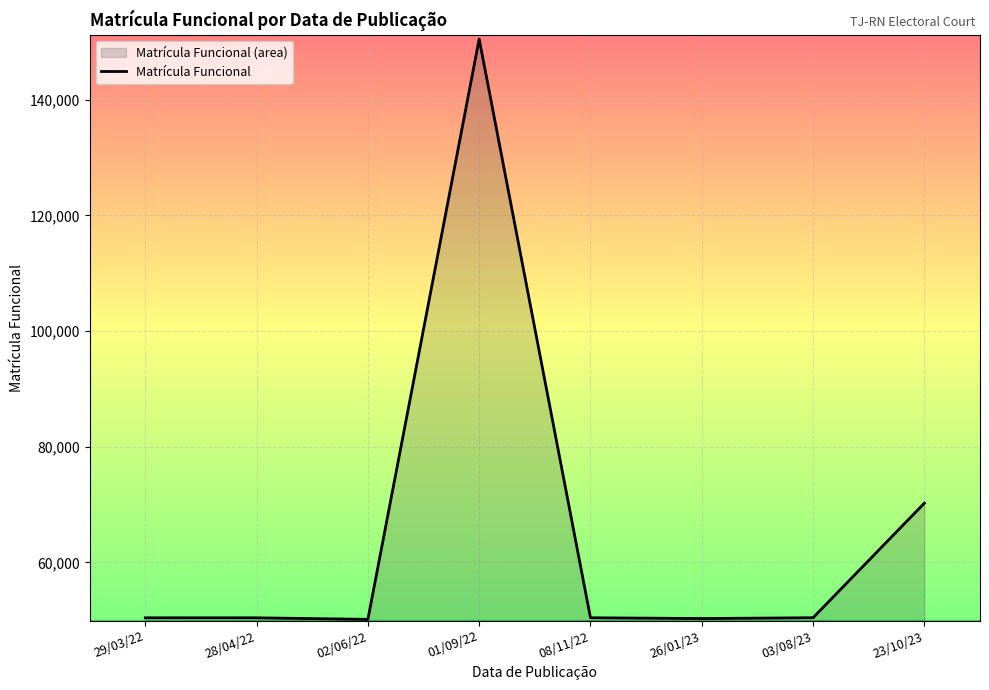

Reading left to right, extract all data points from this chart.

50429	50426	50162	150488	50436	50303	50442	70250